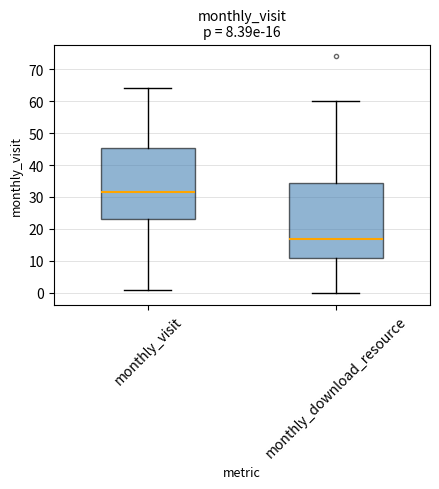

Which box's median line is the lowest?

monthly_download_resource